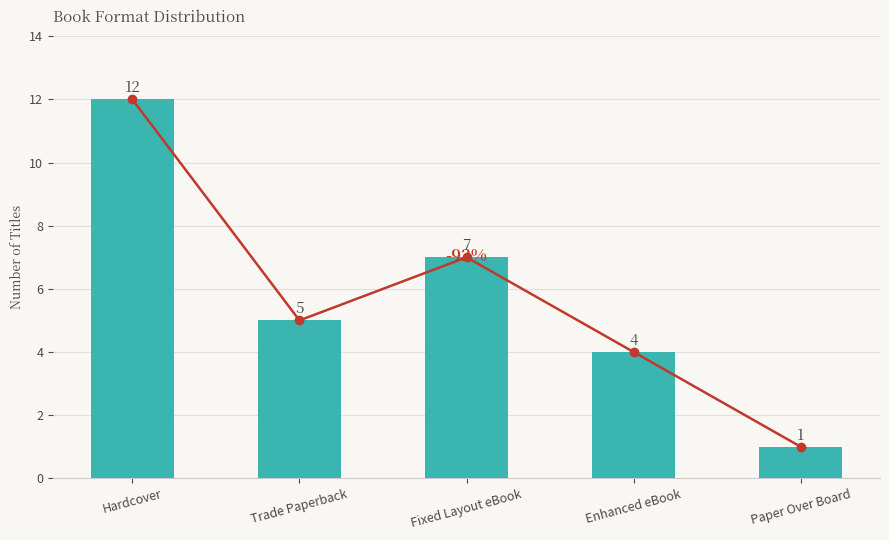

What is the lowest value of the Count series?

1